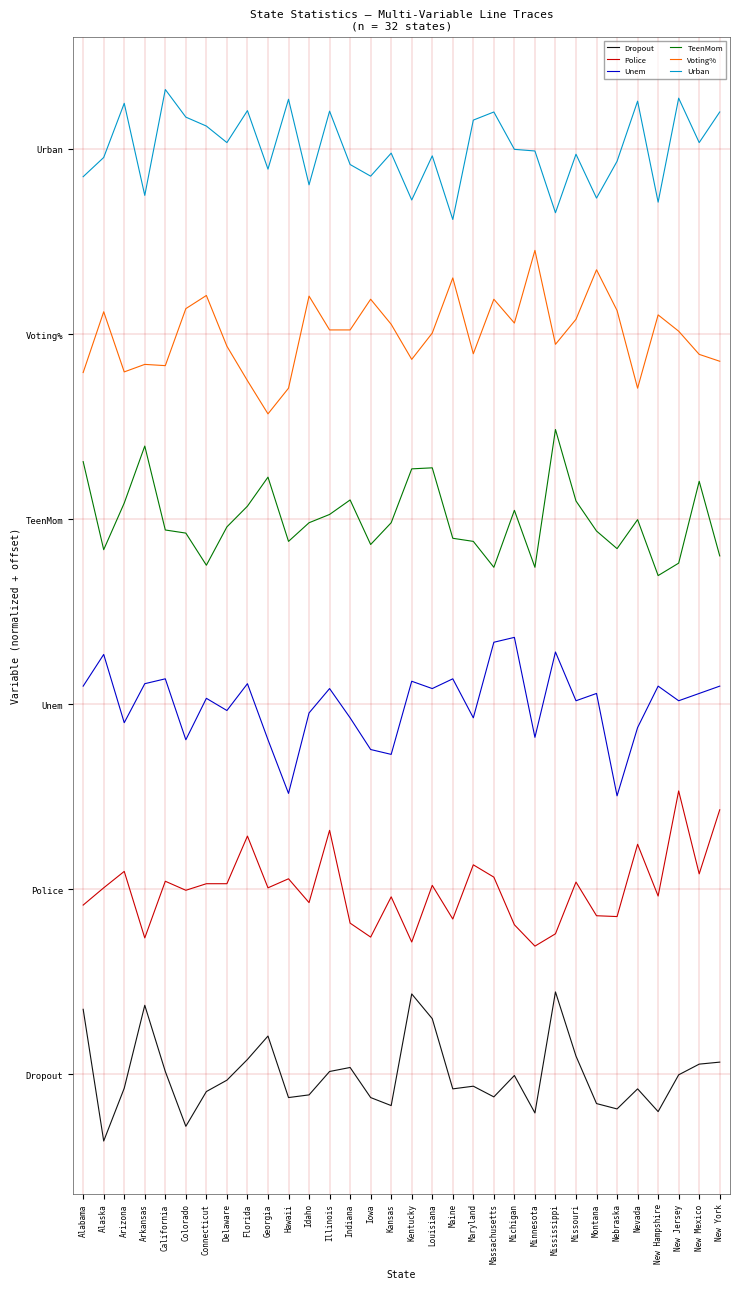

Reading left to right, transcribe all the data shown in this chart.

Dropout: 14.1	-14.4	-3.0	14.9	0.6	-11.2	-3.7	-1.3	3.2	8.3	-5.0	-4.4	0.6	1.5	-5.0	-6.8	17.4	12.0	-3.1	-2.6	-4.9	-0.3	-8.3	17.8	3.9	-6.3	-7.5	-3.1	-8.1	-0.1	2.2	2.6
Police: 36.6	40.3	43.9	29.5	41.7	39.8	41.2	41.2	51.5	40.3	42.3	37.1	52.7	32.7	29.7	38.4	28.6	40.8	33.6	45.3	42.6	32.3	27.7	30.4	41.6	34.3	34.1	49.7	38.5	61.3	43.3	57.2
Unem: 83.9	90.8	76.0	84.4	85.5	72.3	81.3	78.6	84.4	72.3	60.7	78.1	83.4	77.1	70.2	69.1	85.0	83.4	85.5	77.1	93.4	94.4	72.8	91.3	80.7	82.3	60.2	74.9	83.9	80.7	82.3	83.9
TeenMom: 132.4	113.4	123.5	135.8	117.6	117.0	110.0	118.3	122.8	129.1	115.2	119.2	121.0	124.1	114.5	119.2	130.9	131.1	115.9	115.2	109.6	121.9	109.6	139.4	123.9	117.4	113.6	119.9	107.8	110.5	128.2	112.1
Voting%: 151.7	164.8	151.8	153.4	153.2	165.5	168.3	157.4	149.9	142.7	148.3	168.2	160.9	160.9	167.5	162.1	154.5	160.2	172.1	155.7	167.5	162.4	178.1	157.8	163.2	173.9	165.1	148.3	164.1	160.6	155.6	154.1
Urban: 194.0	198.2	209.9	190.0	212.9	206.9	205.0	201.4	208.3	195.6	210.7	192.3	208.2	196.6	194.1	199.1	189.0	198.5	184.8	206.2	208.0	199.9	199.6	186.2	198.9	189.4	197.3	210.3	188.5	211.0	201.4	208.0